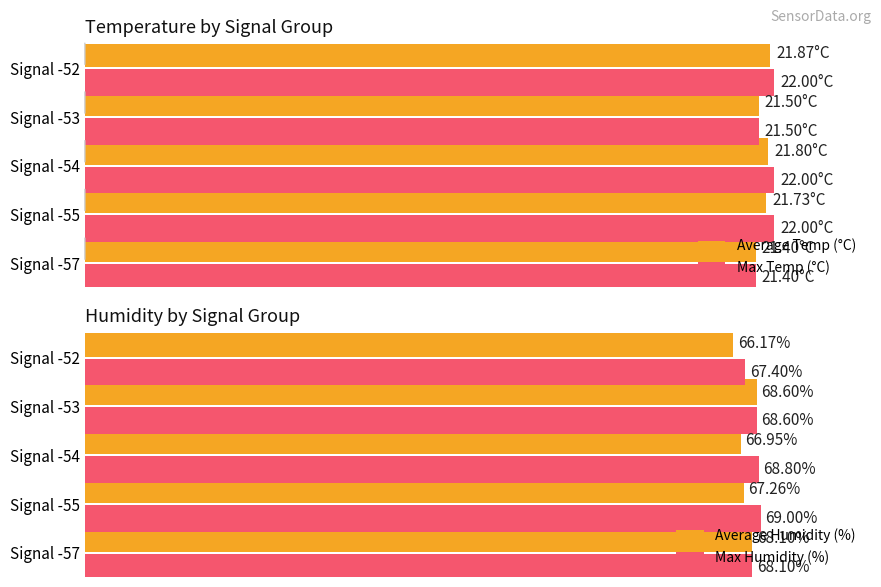

Is the value of Max Humidity (%) at Signal -52 greater than the value of Average Humidity (%) at Signal -55?

Yes